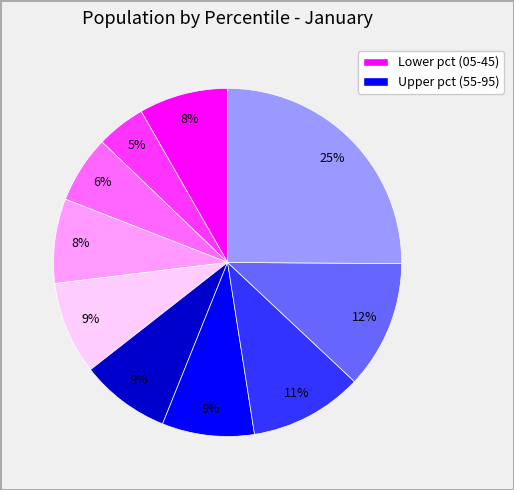

To the nearest percent, what is the average slice percentage?

10%